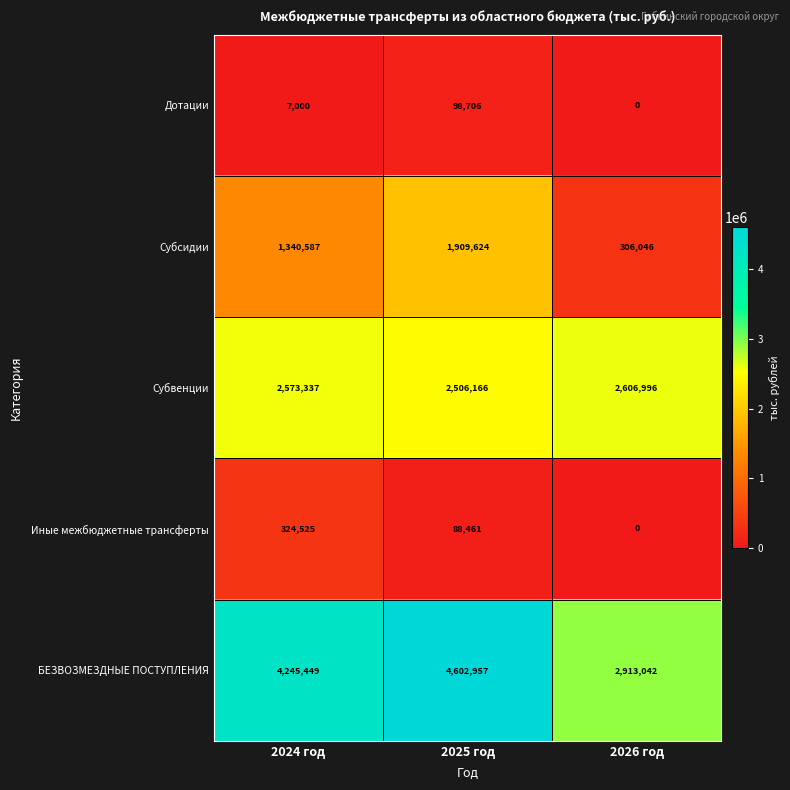

Is it true that Иные межбюджетные трансферты equals 88461 at 2025 год?

True